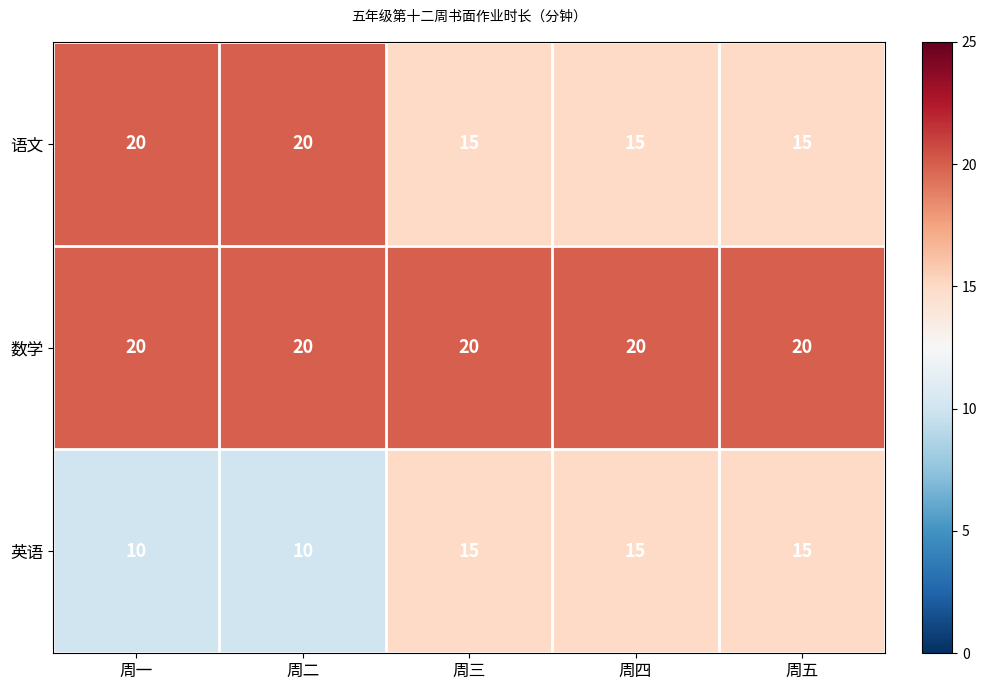

What is the highest value of the 英语 series?

15